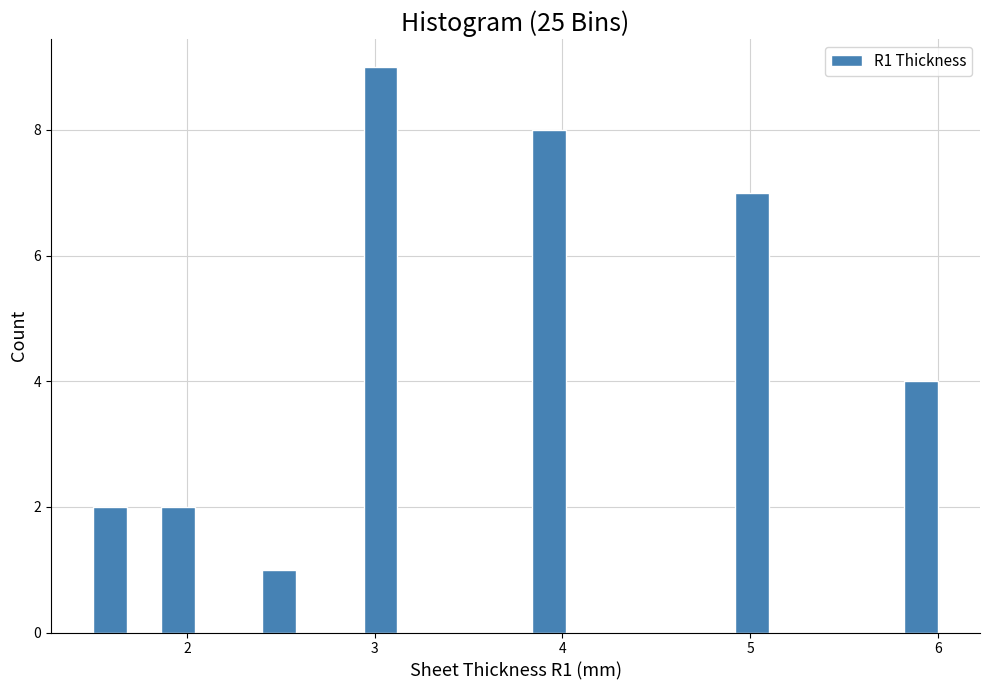

Read against the x-axis, roughly where is the centre of the tallest bar?

3.0